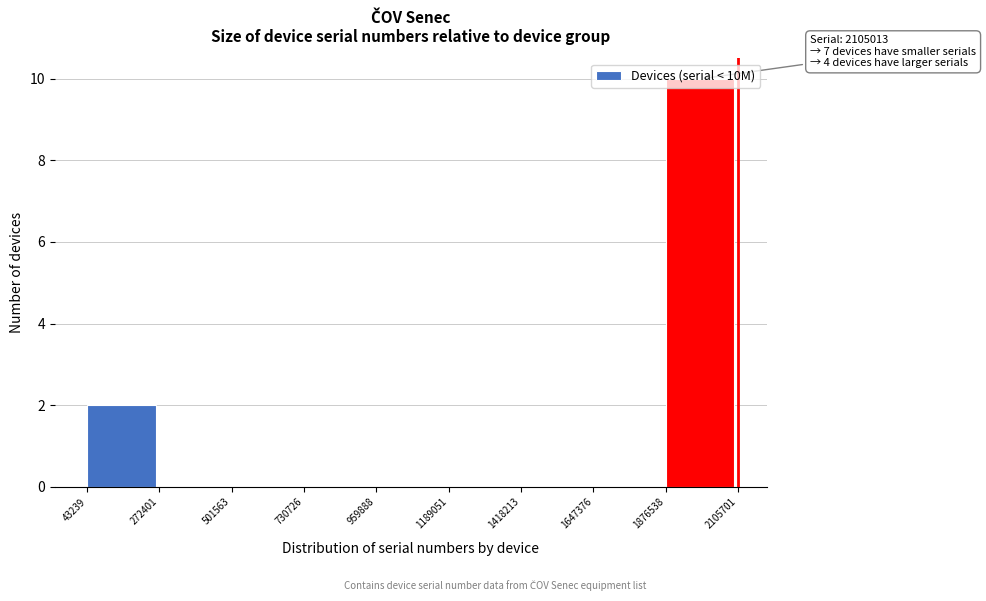

Over which range of the x-axis is the bar tallest?

1876538 to 2105701